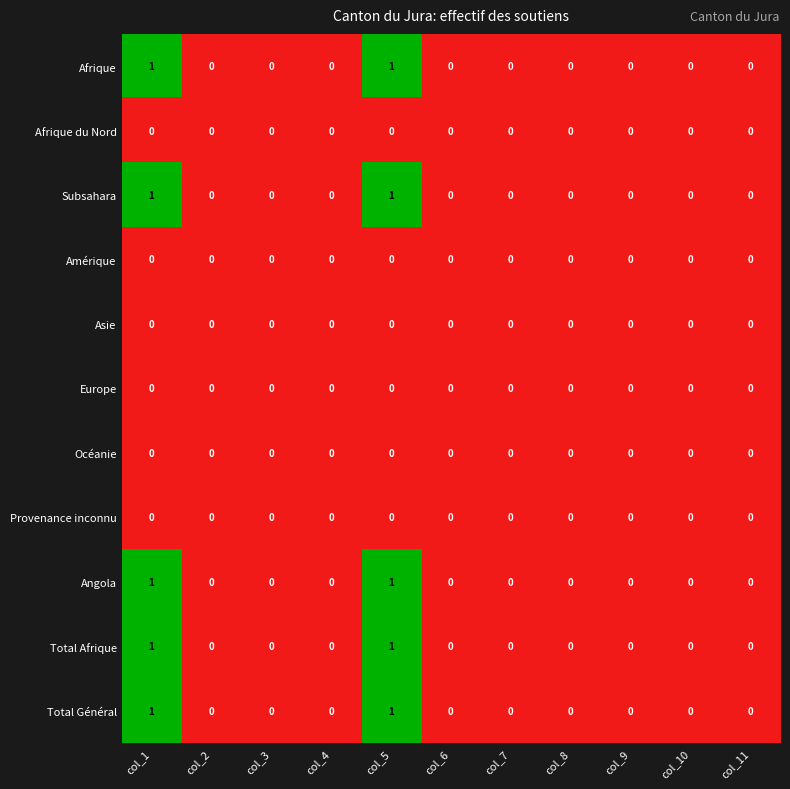

The Océanie series shows 0 at col_9. True or false?

True